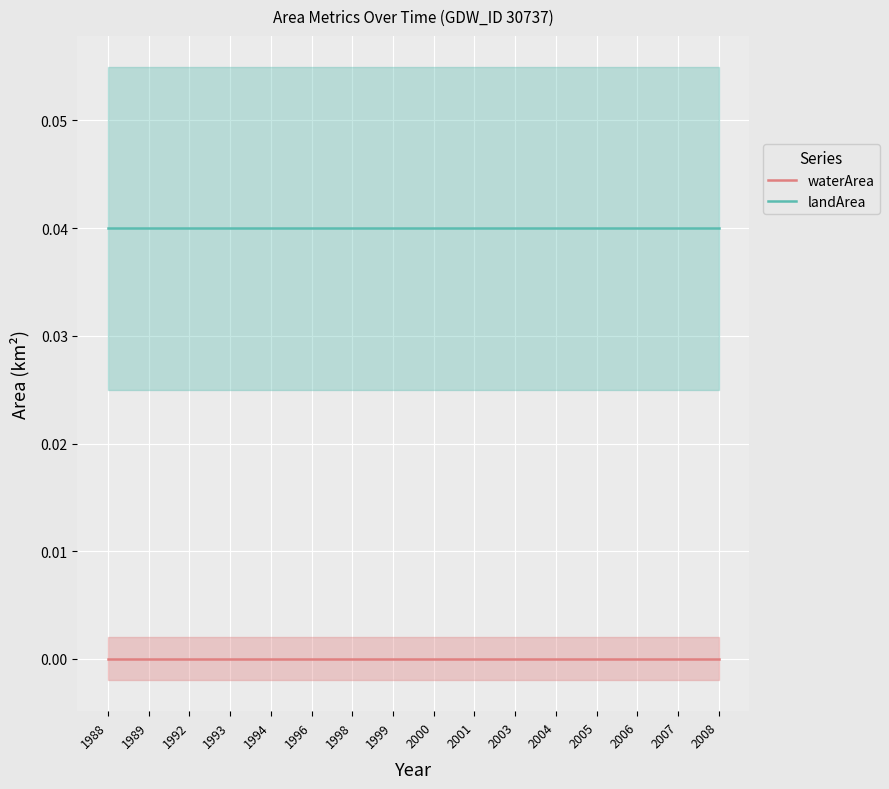

Reading right to left, list all the values displayed in this chart.

waterArea: 2008=0.0	2007=0.0	2006=0.0	2005=0.0	2004=0.0	2003=0.0	2001=0.0	2000=0.0	1999=0.0	1998=0.0	1996=0.0	1994=0.0	1993=0.0	1992=0.0	1989=0.0	1988=0.0
landArea: 2008=0.0	2007=0.0	2006=0.0	2005=0.0	2004=0.0	2003=0.0	2001=0.0	2000=0.0	1999=0.0	1998=0.0	1996=0.0	1994=0.0	1993=0.0	1992=0.0	1989=0.0	1988=0.0